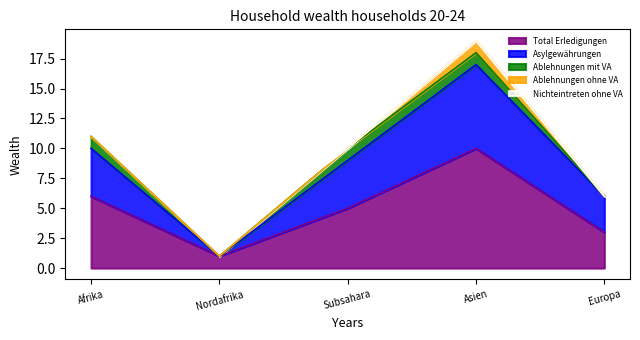

Reading left to right, list all the values displayed in this chart.

Total Erledigungen: Afrika=6	Nordafrika=1	Subsahara=5	Asien=10	Europa=3
Asylgewährungen: Afrika=4	Nordafrika=0	Subsahara=4	Asien=7	Europa=3
Ablehnungen mit VA: Afrika=1	Nordafrika=0	Subsahara=1	Asien=1	Europa=0
Ablehnungen ohne VA: Afrika=0	Nordafrika=0	Subsahara=0	Asien=1	Europa=0
Nichteintreten ohne VA: Afrika=1	Nordafrika=1	Subsahara=0	Asien=0	Europa=0